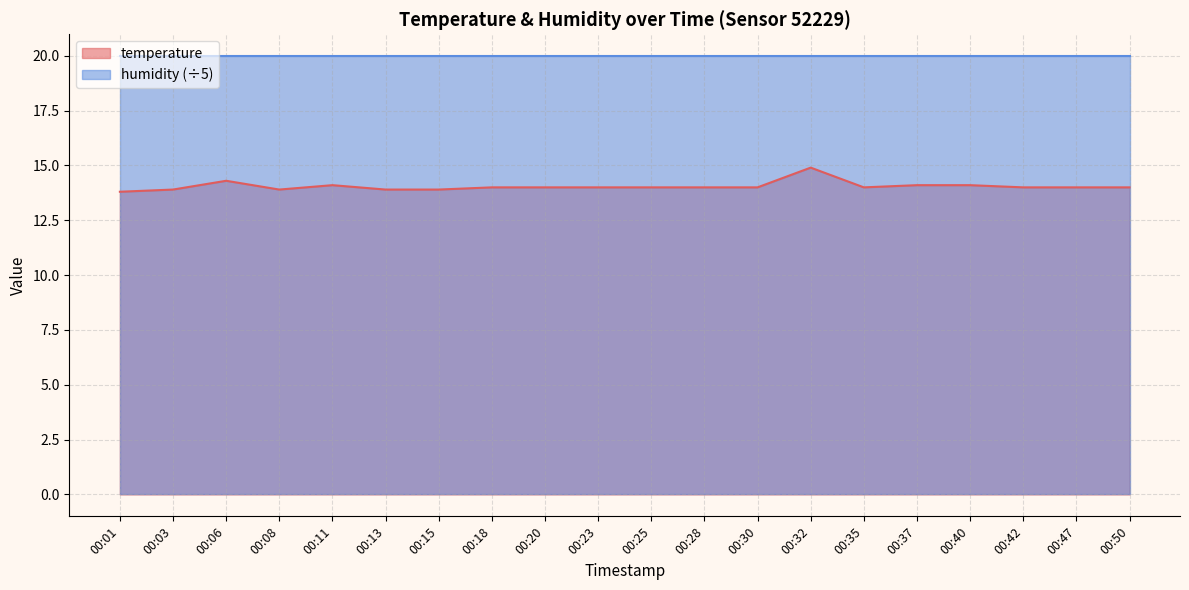

Does the chart display data point markers on the line(s)?

No